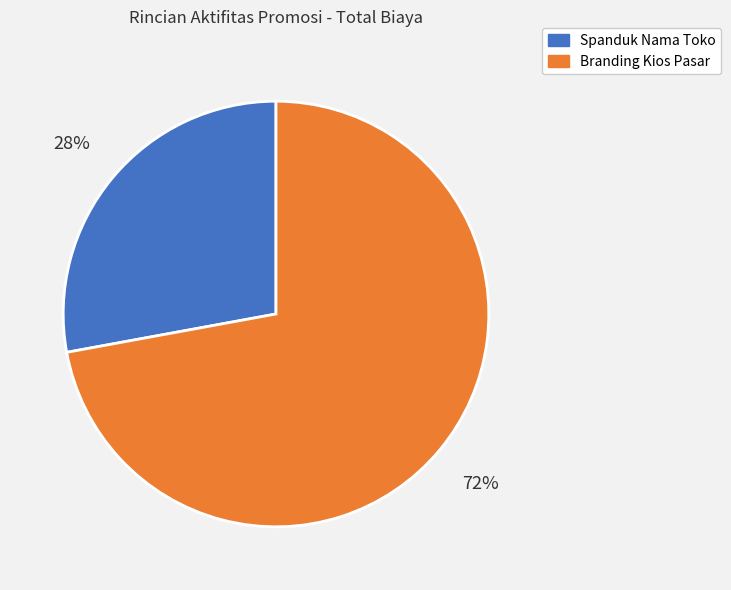

The Spanduk Nama Toko slice represents 41% of the pie. True or false?

False